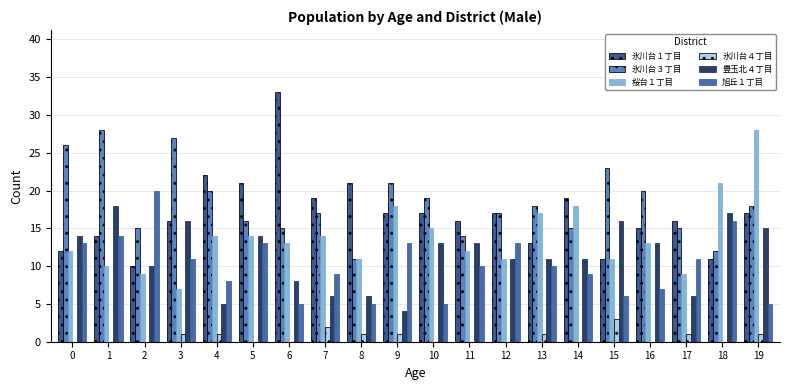

Are the bars grouped side by side (vs. stacked)?

Yes